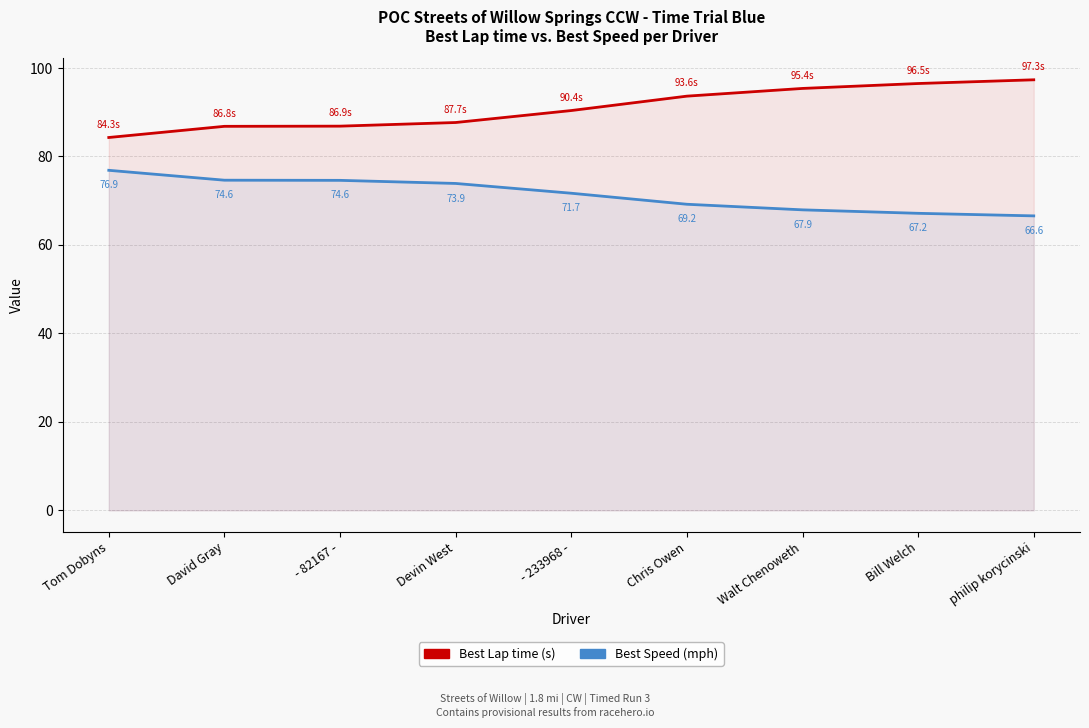

Which label corresponds to the largest value in the chart?

philip korycinski